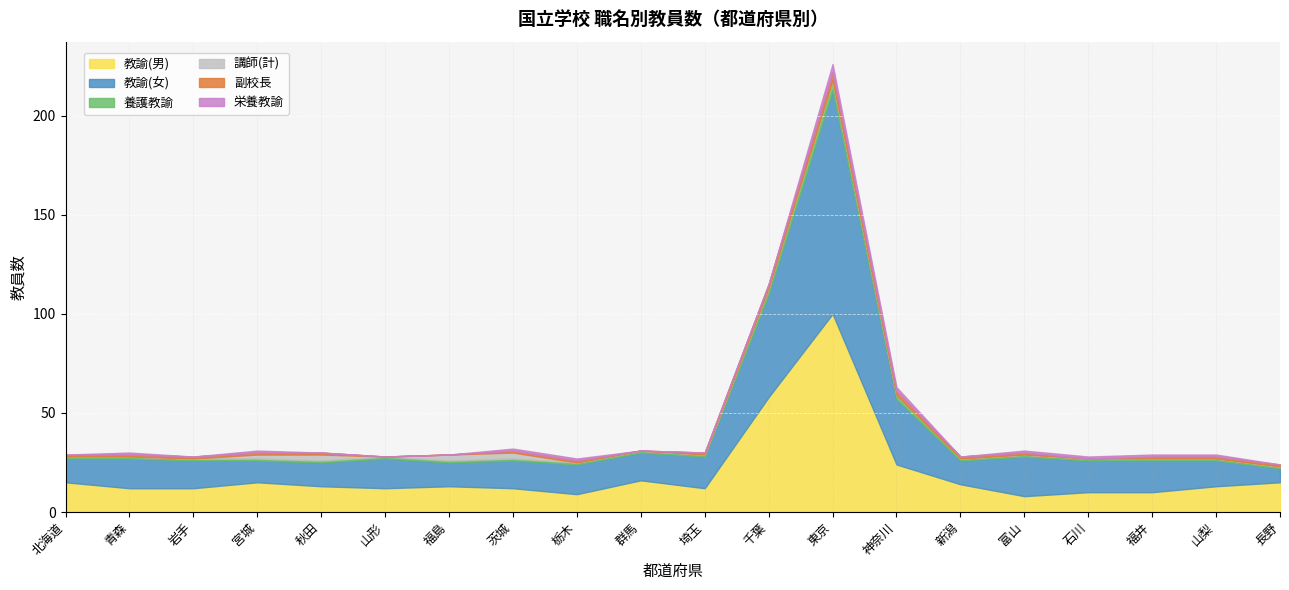

At which category does 講師(計) reach its first local valley?

山形